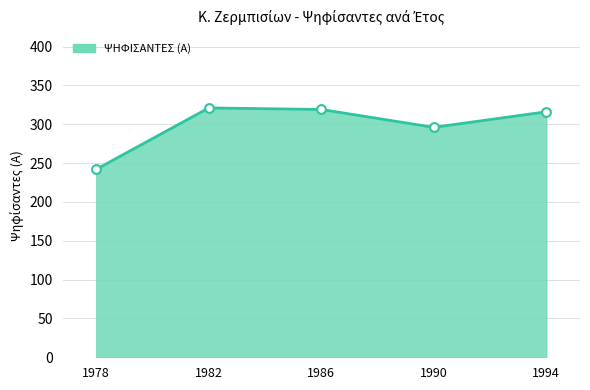

What is the change in value from 1982 to 1990?

-25